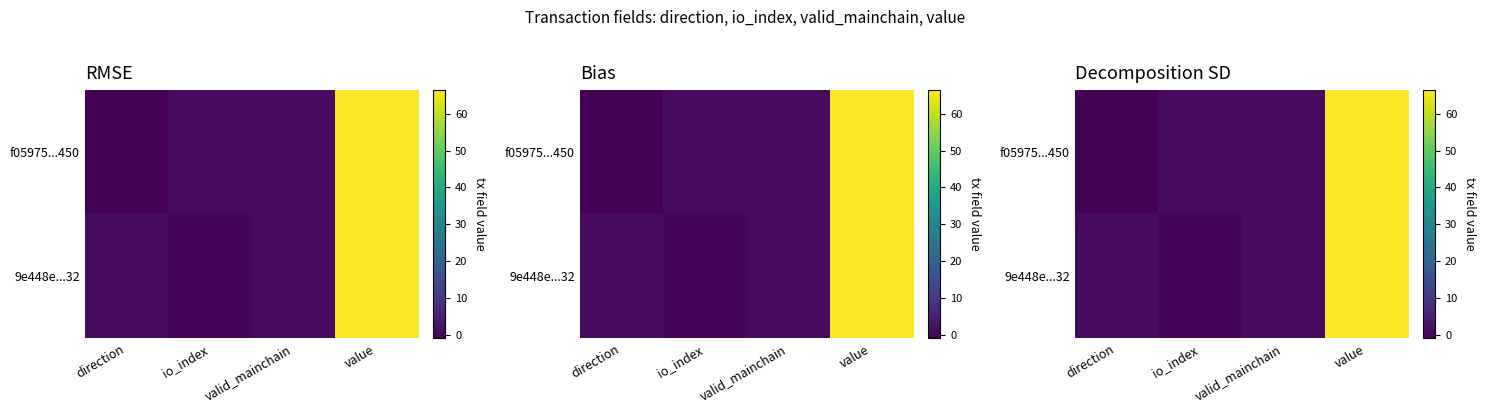

Where does the f05975...450 series first go above 1?

value